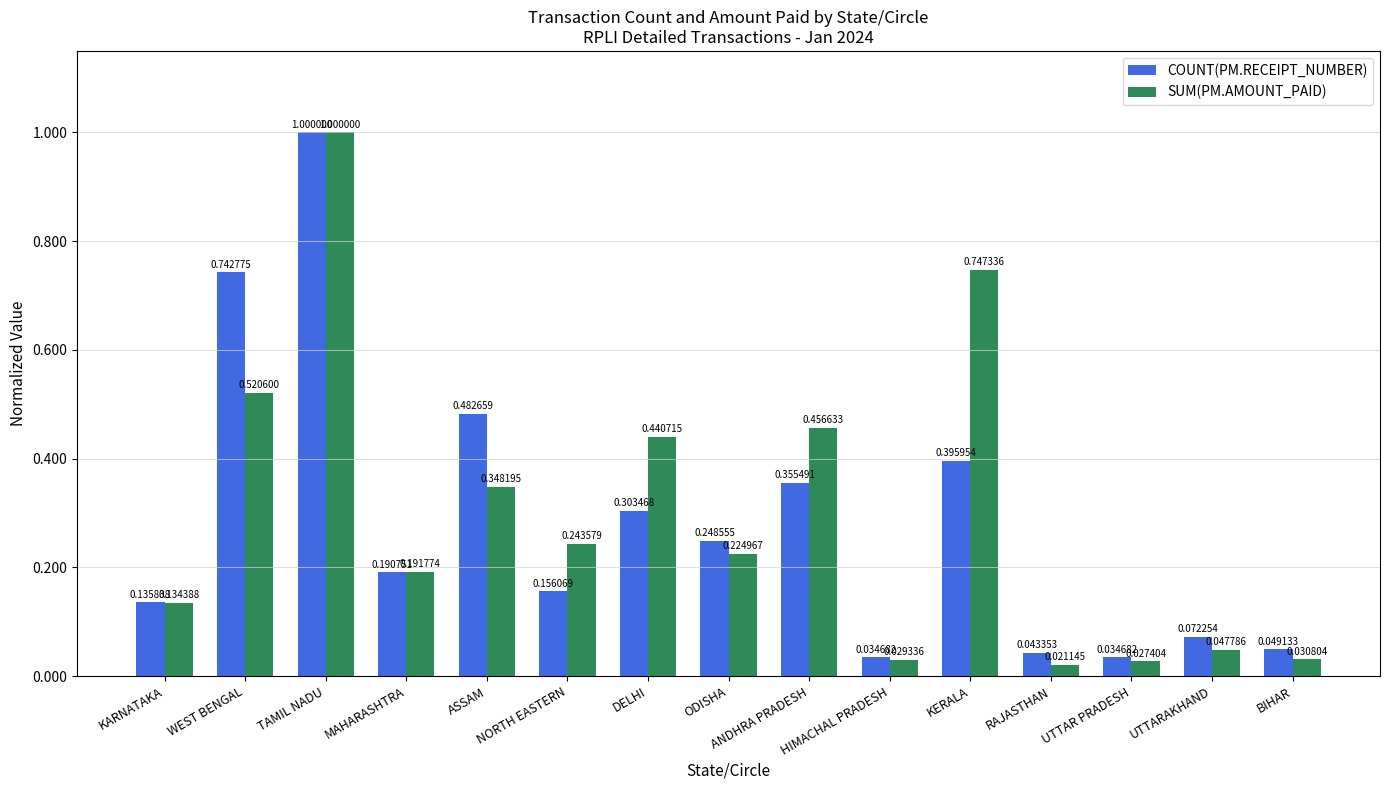

Which series has the largest range (max minus min)?

SUM(PM.AMOUNT_PAID)